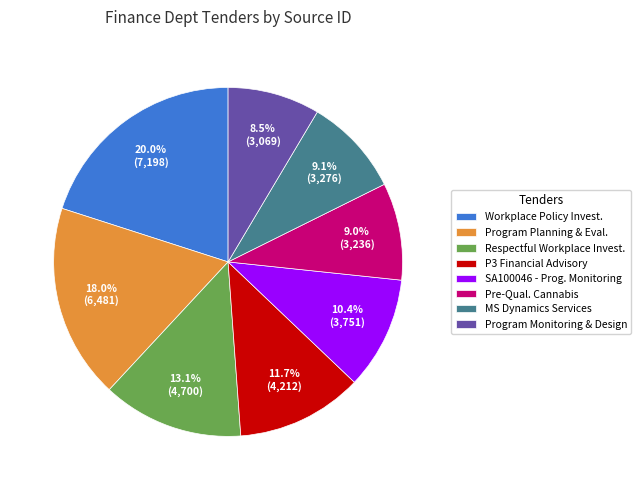

Between Respectful Workplace Invest. and Program Monitoring & Design, which is larger?

Respectful Workplace Invest.